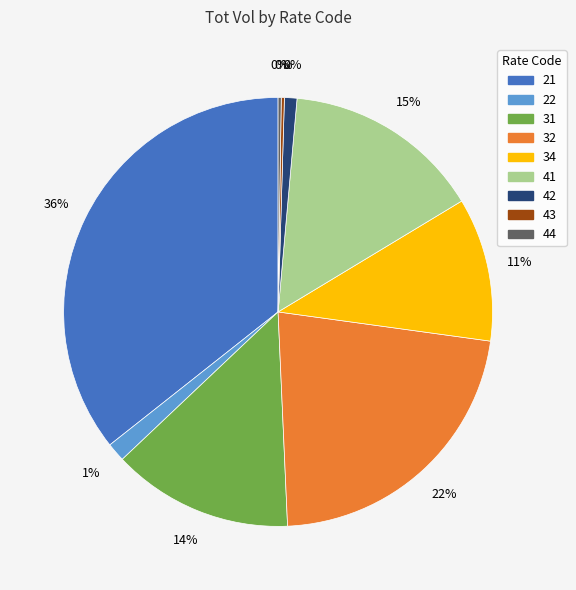

True or false: 42 accounts for 1% of the total.

False